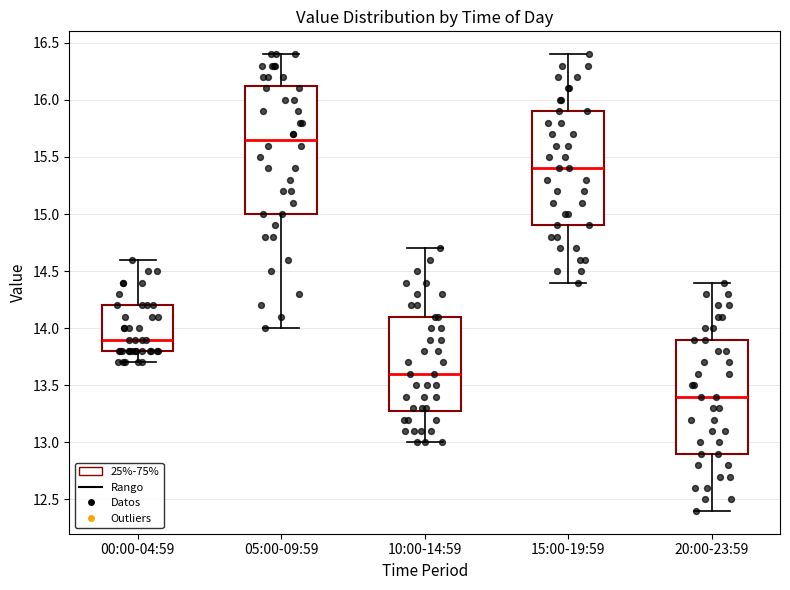

Where does the median line of the box for 05:00-09:59 sit on the y-axis? The values are not printed on the chart, so give them approximately, as read against the axis.

15.65